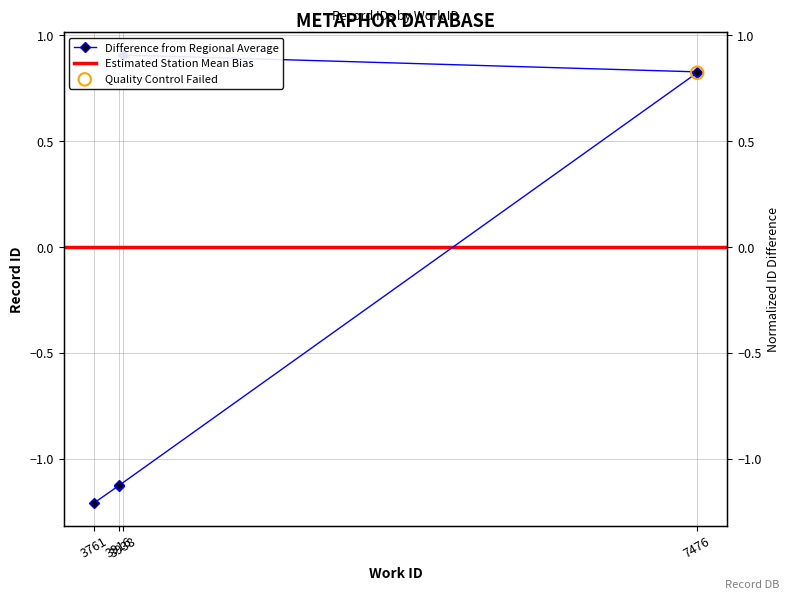

Between 3916 and 3938, which is larger?

3938